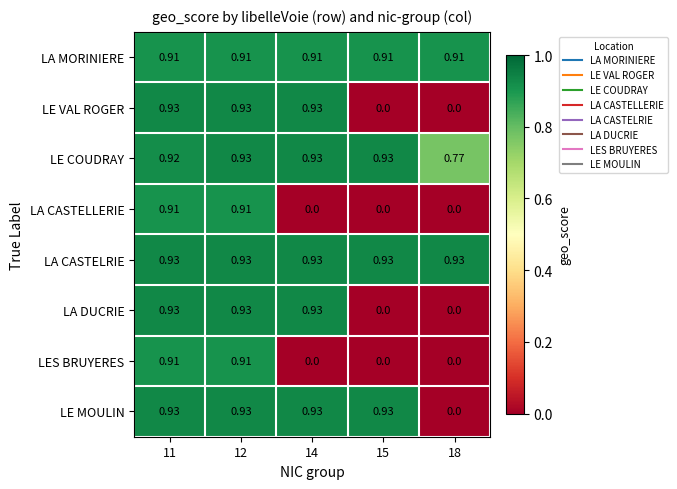

Which series has the largest total across all categories?

LA CASTELRIE